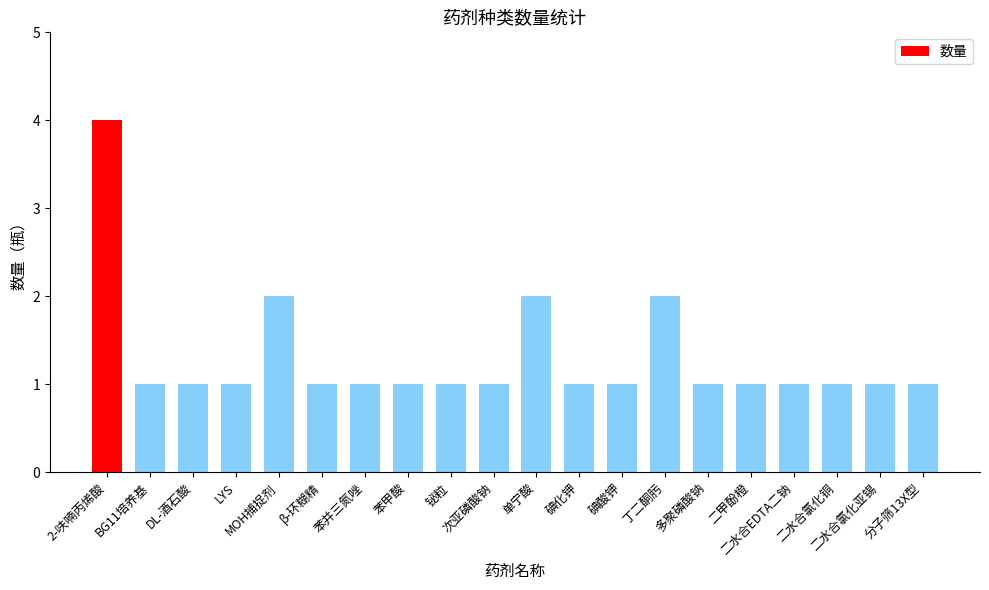

What is the sum of all values?

26